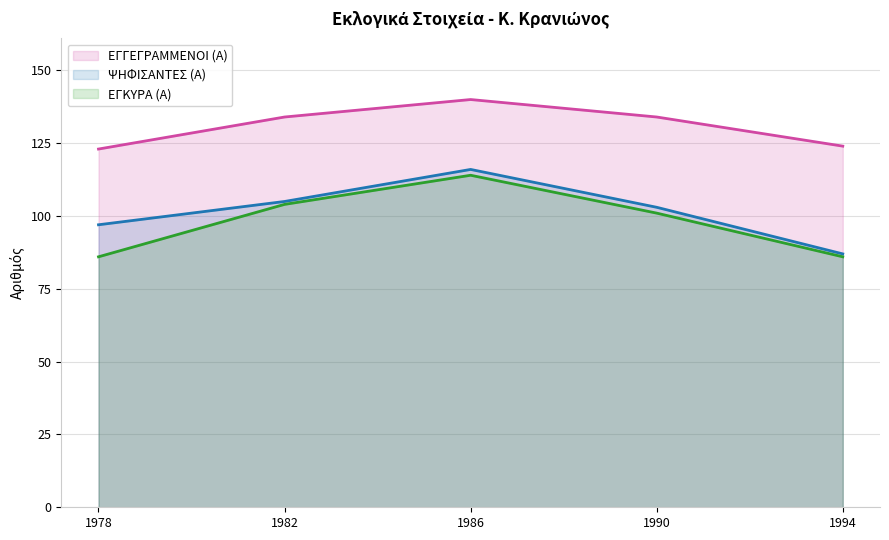

True or false: ΕΓΓΕΓΡΑΜΜΕΝΟΙ (Α) and ΕΓΚΥΡΑ (Α) cross at least once.

False